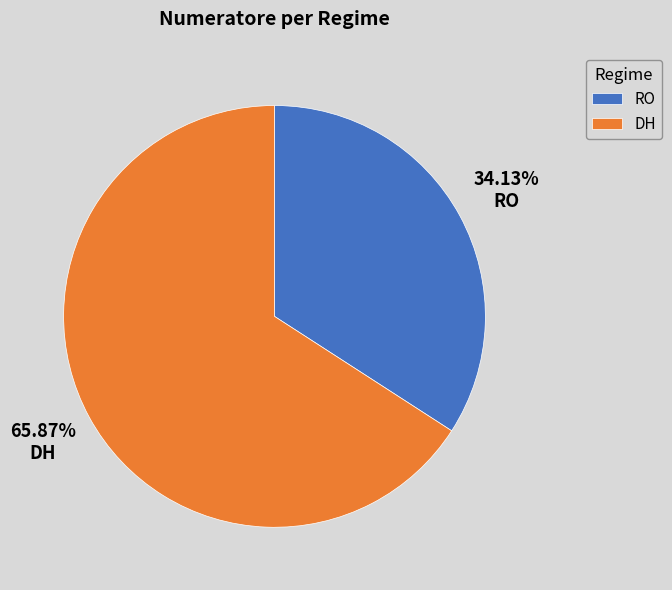

True or false: DH accounts for 66% of the total.

True